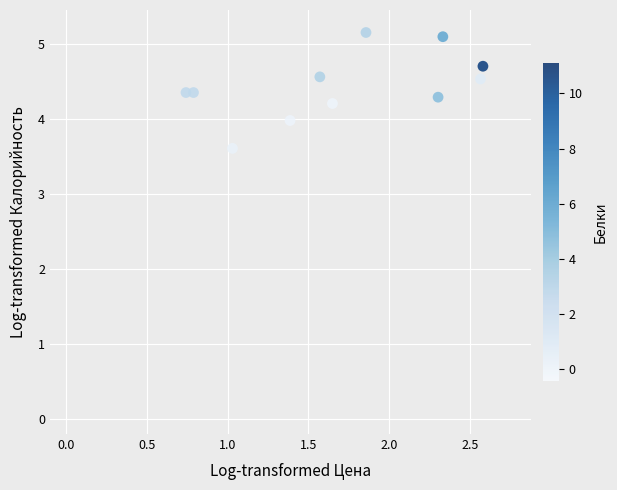

What is the average Y value?

4.4